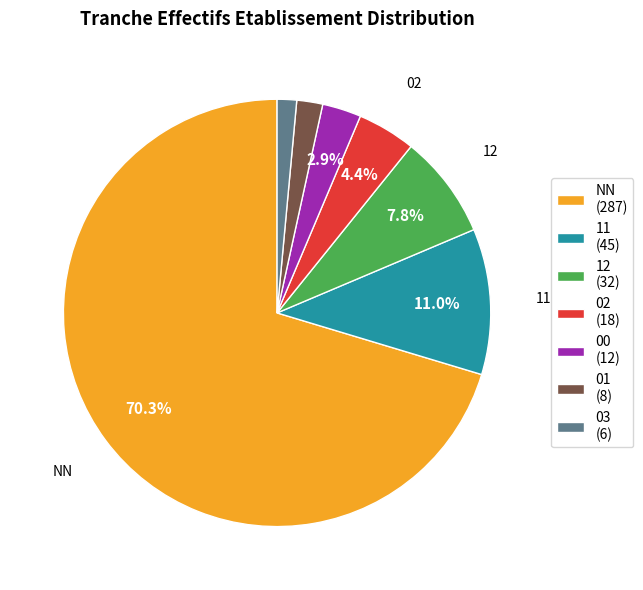

Approximately how many times larger is the value at 00 (12) compared to 02 (18)?

0.7